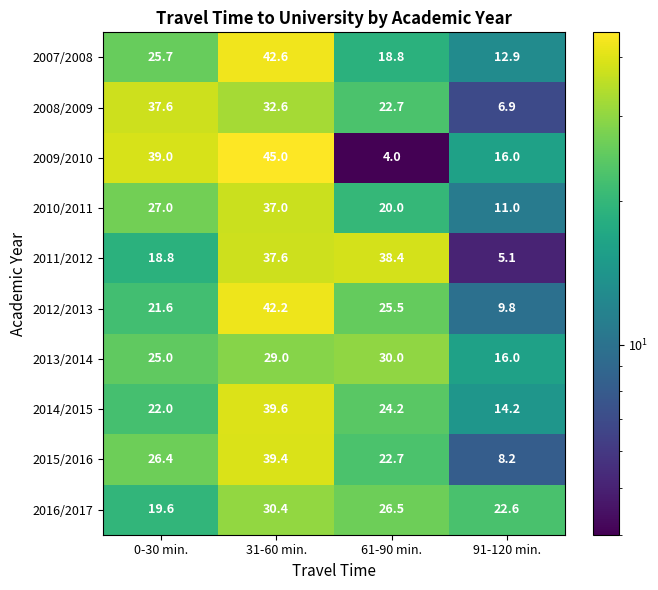

What is the maximum value shown in the chart?

45.0